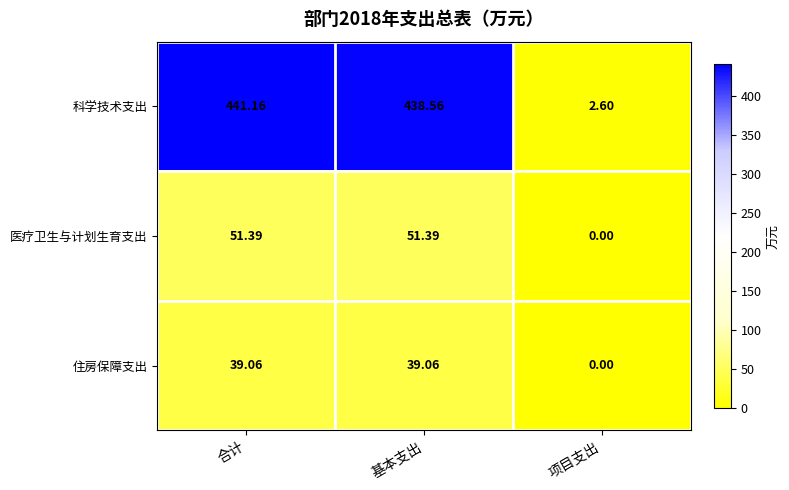

Which series has the widest spread of values?

科学技术支出